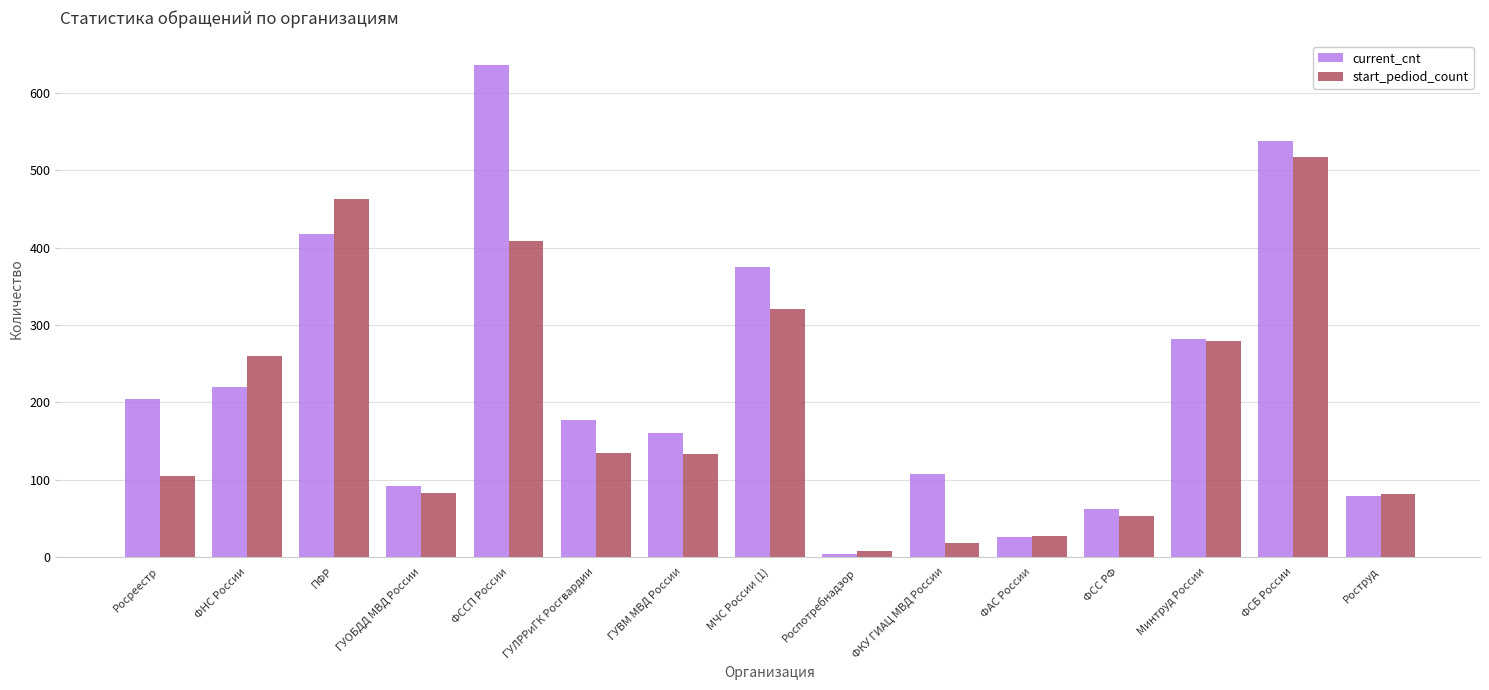

List the series in order of their overall mean, lowest first.

start_pediod_count, current_cnt